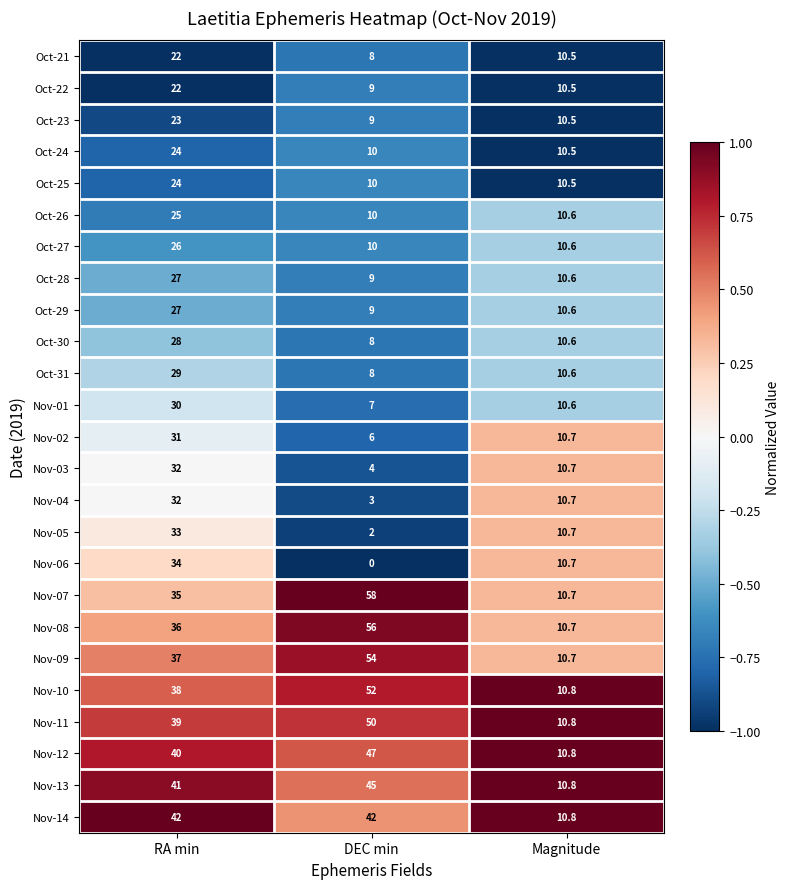

What is the smallest value displayed?

0.0